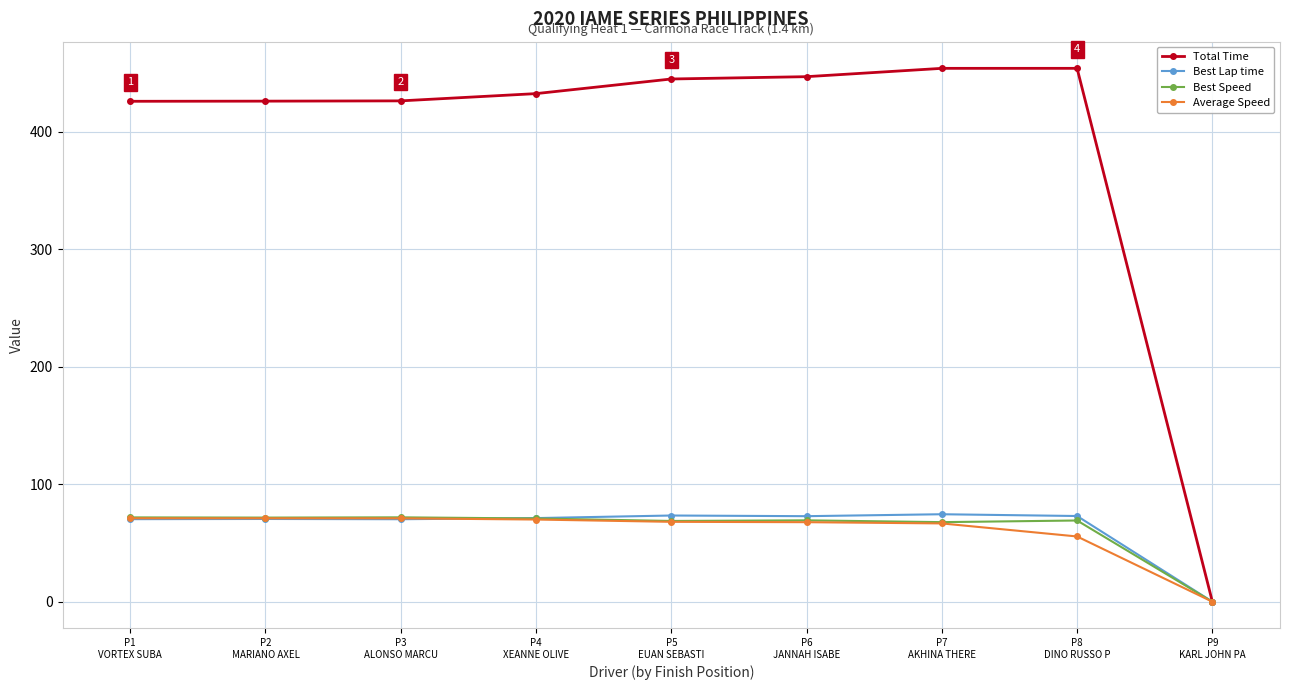

Which series has the widest spread of values?

Total Time